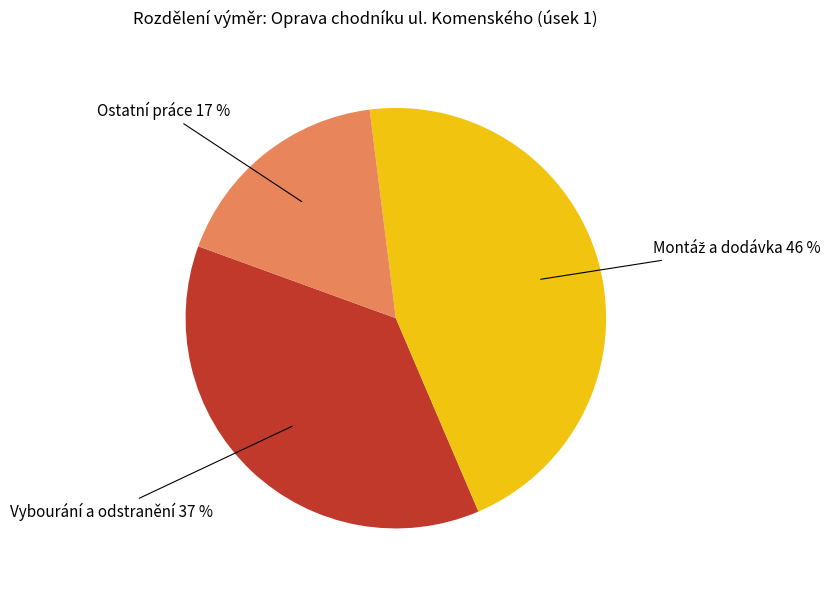

To the nearest percent, what percentage of the pie is Vybourání a odstranění?

37%